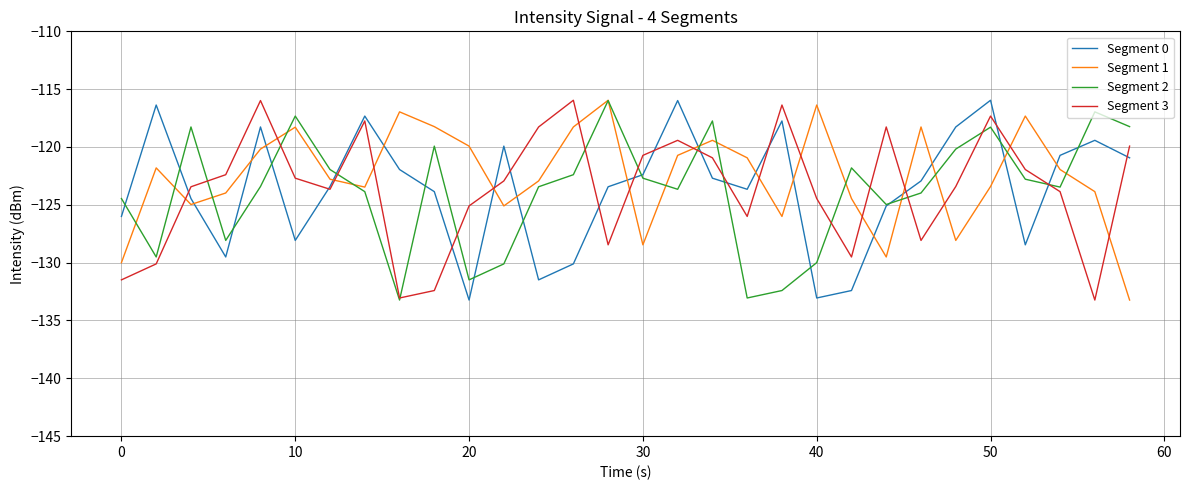

What is the average value of the Segment 2 series?

-123.8